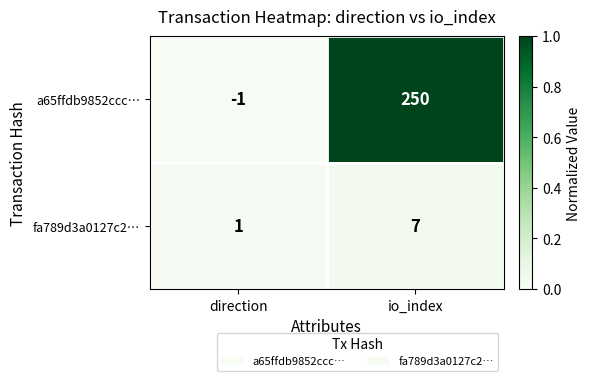

What is the greatest value displayed?

250